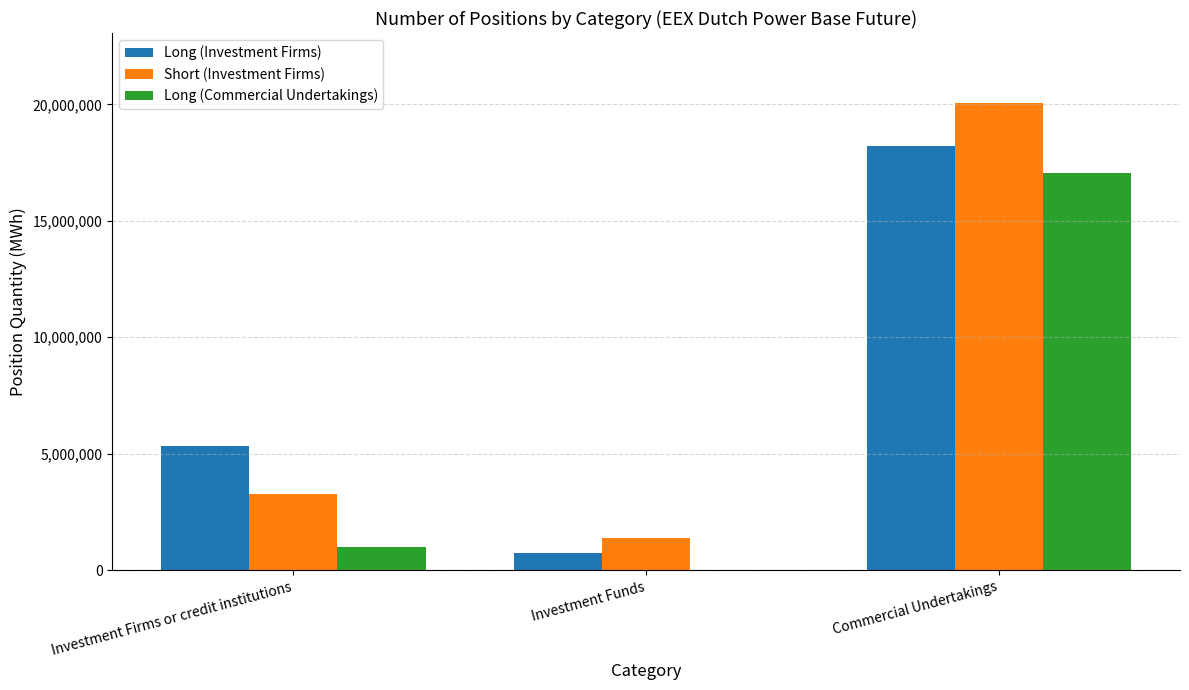

At which category does the chart reach its peak across all series?

Commercial Undertakings